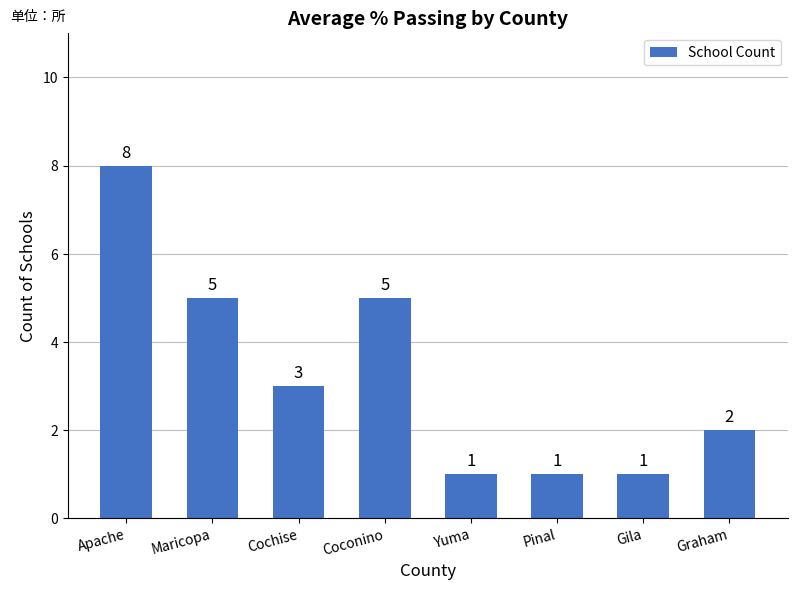

True or false: the data shows 1 at Gila.

True